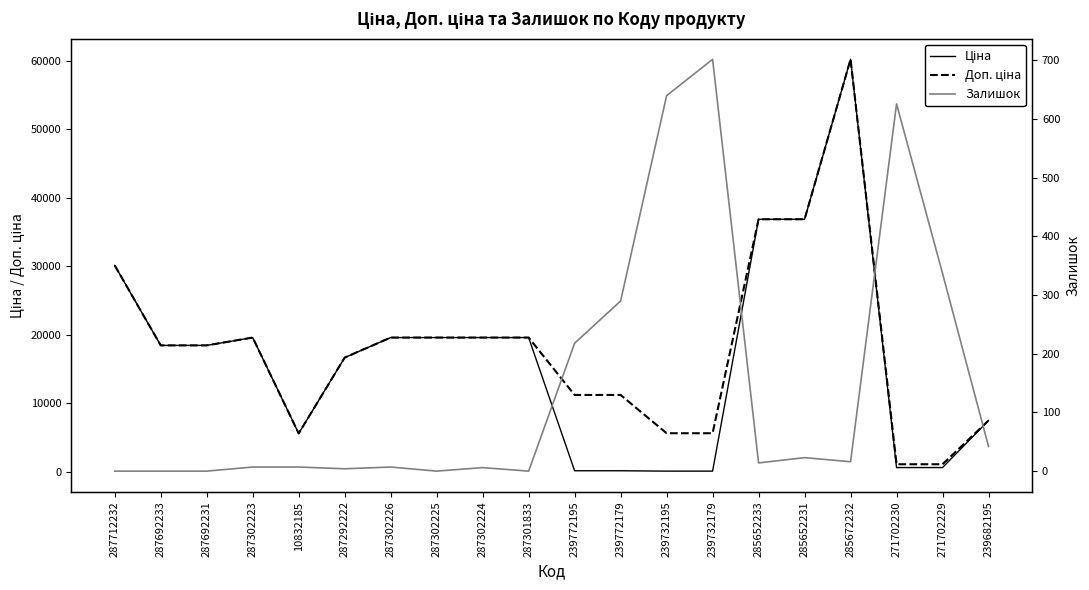

Is the value of Залишок at 287292222 greater than the value of Ціна at 285672232?

No